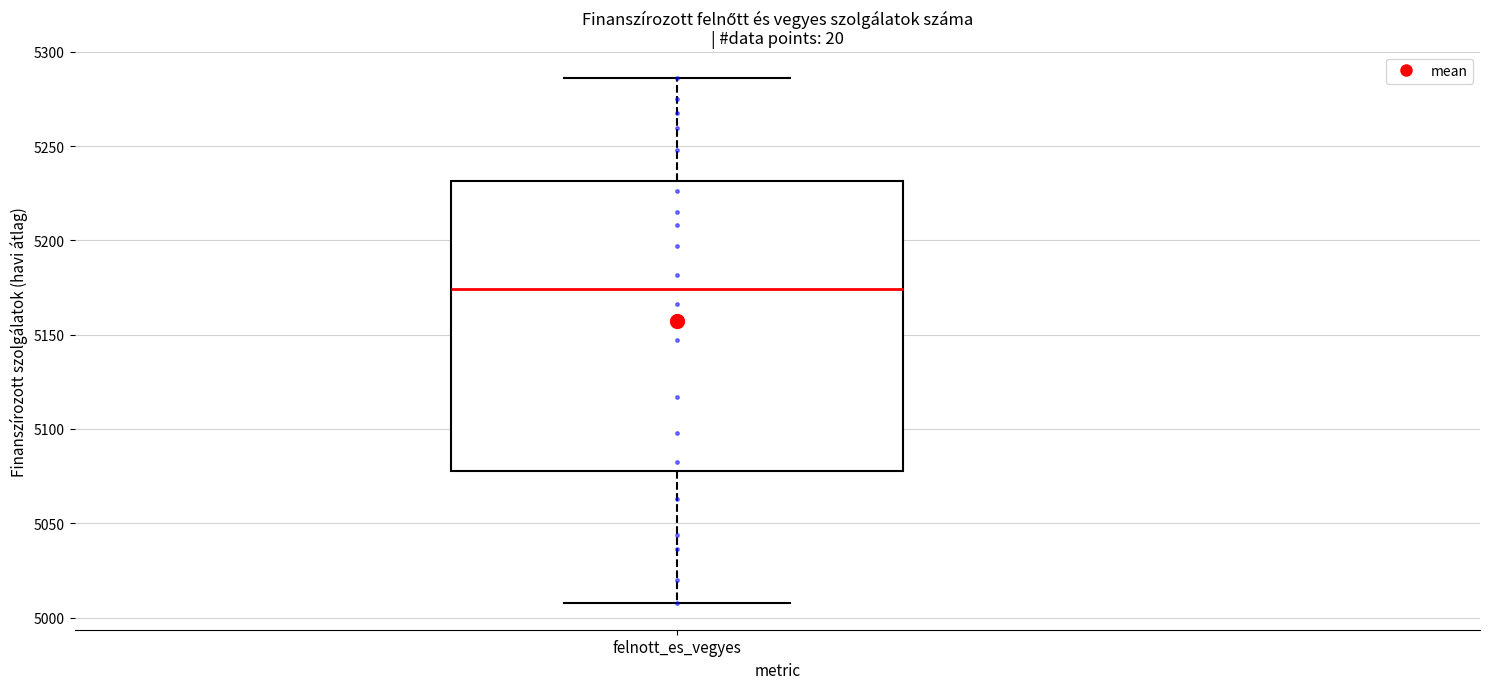

Read this box plot against the y-axis: the position of the median line, the range covered by the box, and the ends of both whiskers. The values are not printed on the chart, so give them approximately, as read against the axis.

median 5175, box 5080 to 5230, whiskers 5010 to 5285